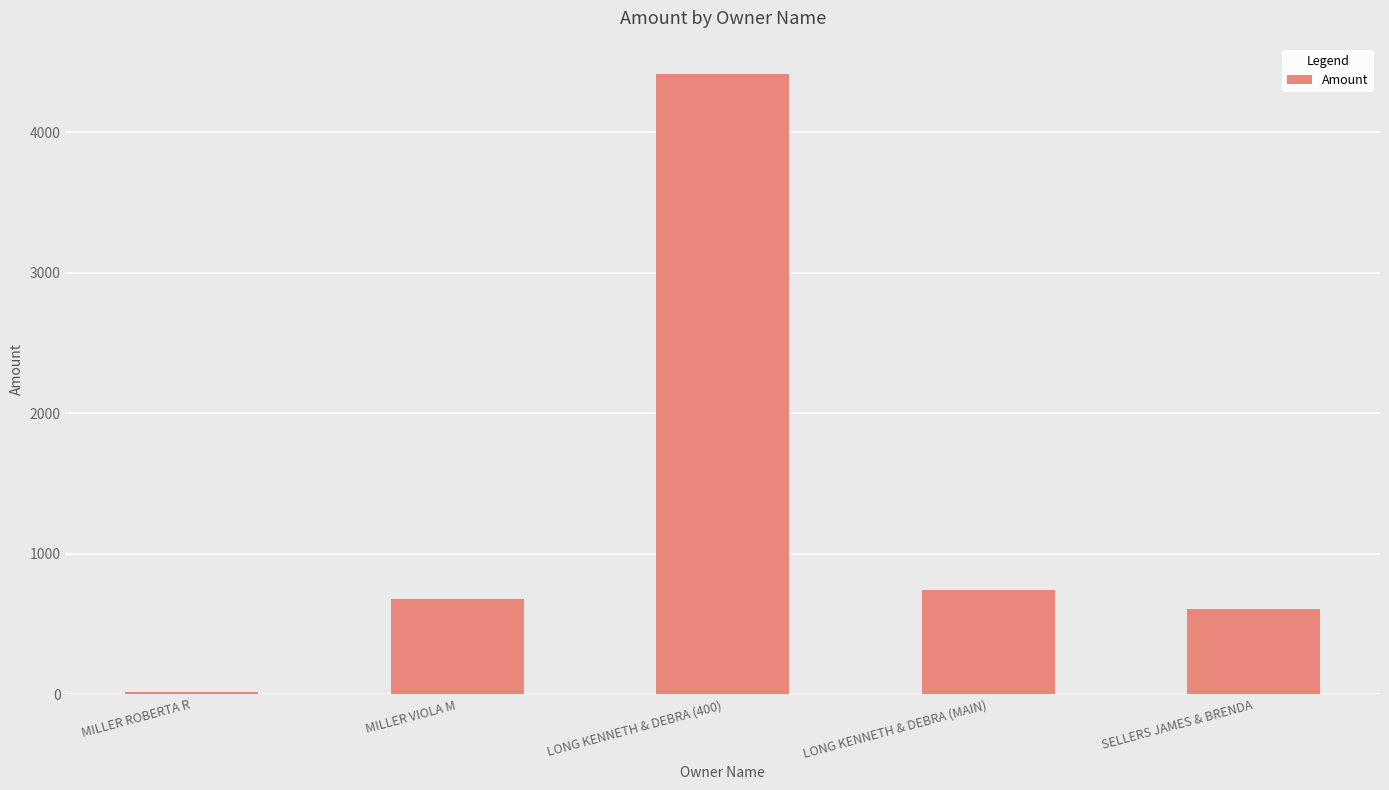

True or false: the data shows 740.8 at LONG KENNETH & DEBRA (MAIN).

True